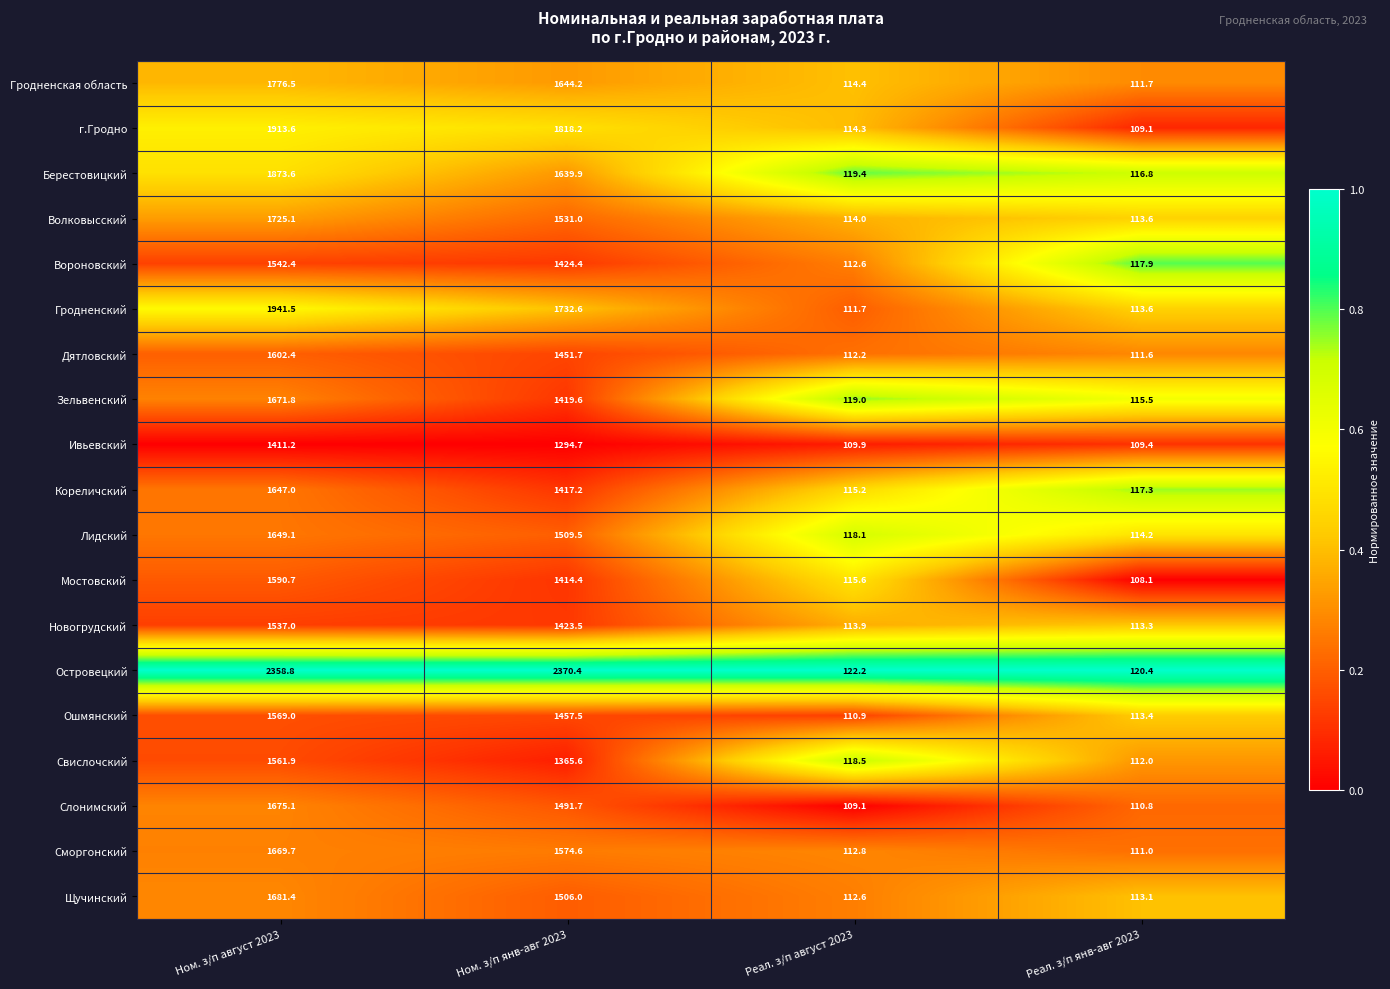

What is the maximum value for Дятловский?

1602.4